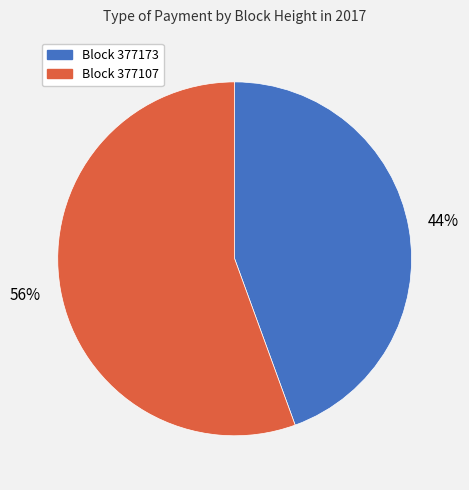

To the nearest percent, what is the average slice percentage?

50%